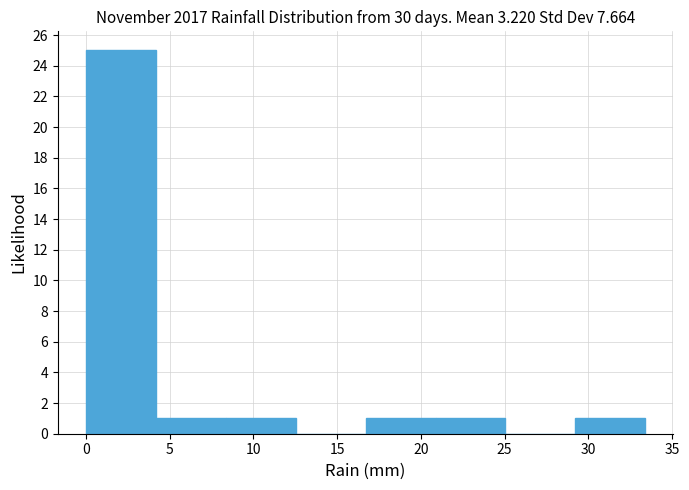

Over which range of the x-axis is the bar tallest?

0.0 to 4.0